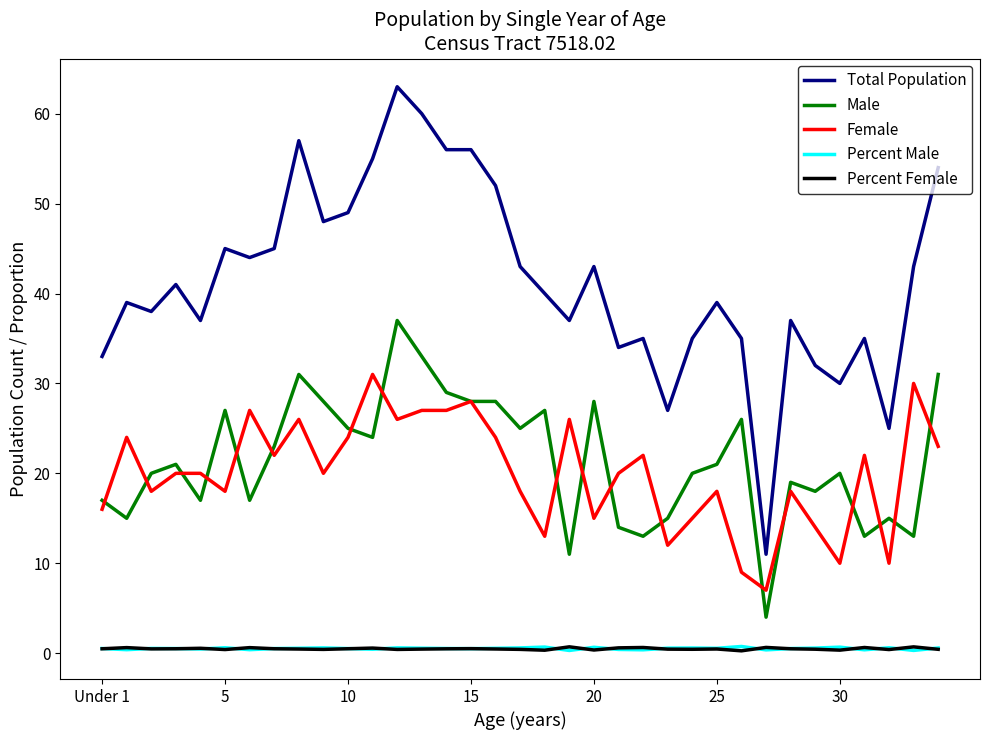

What is the greatest value displayed?

63.0